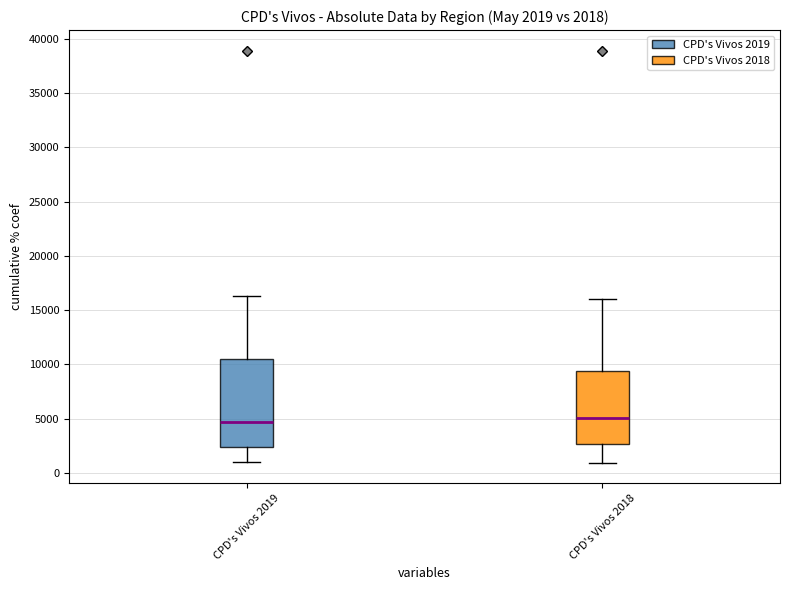

Which box is the tallest, from its lower edge to its upper edge?

CPD's Vivos 2019